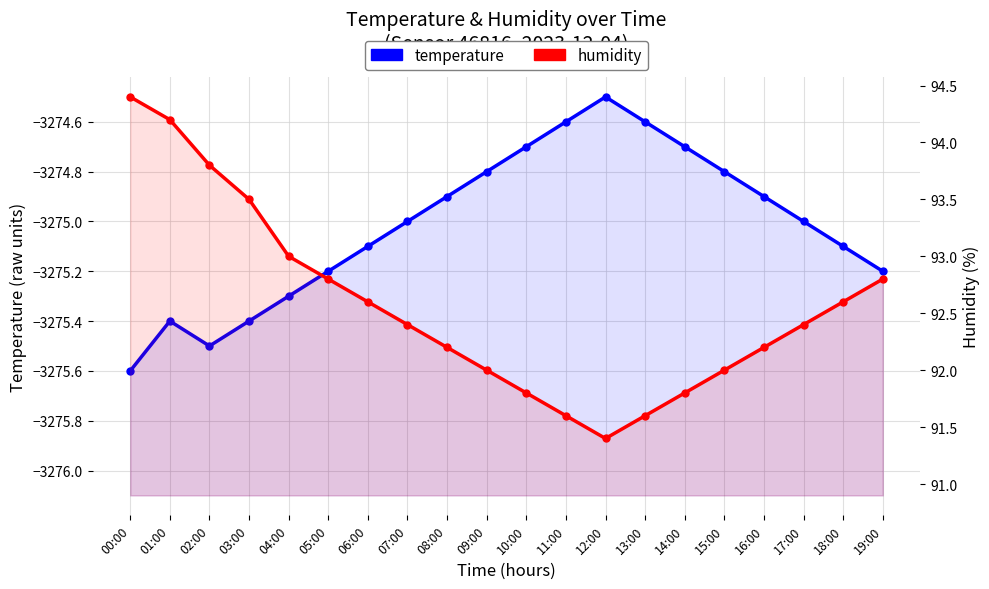

Does the chart have visible grid lines?

Yes